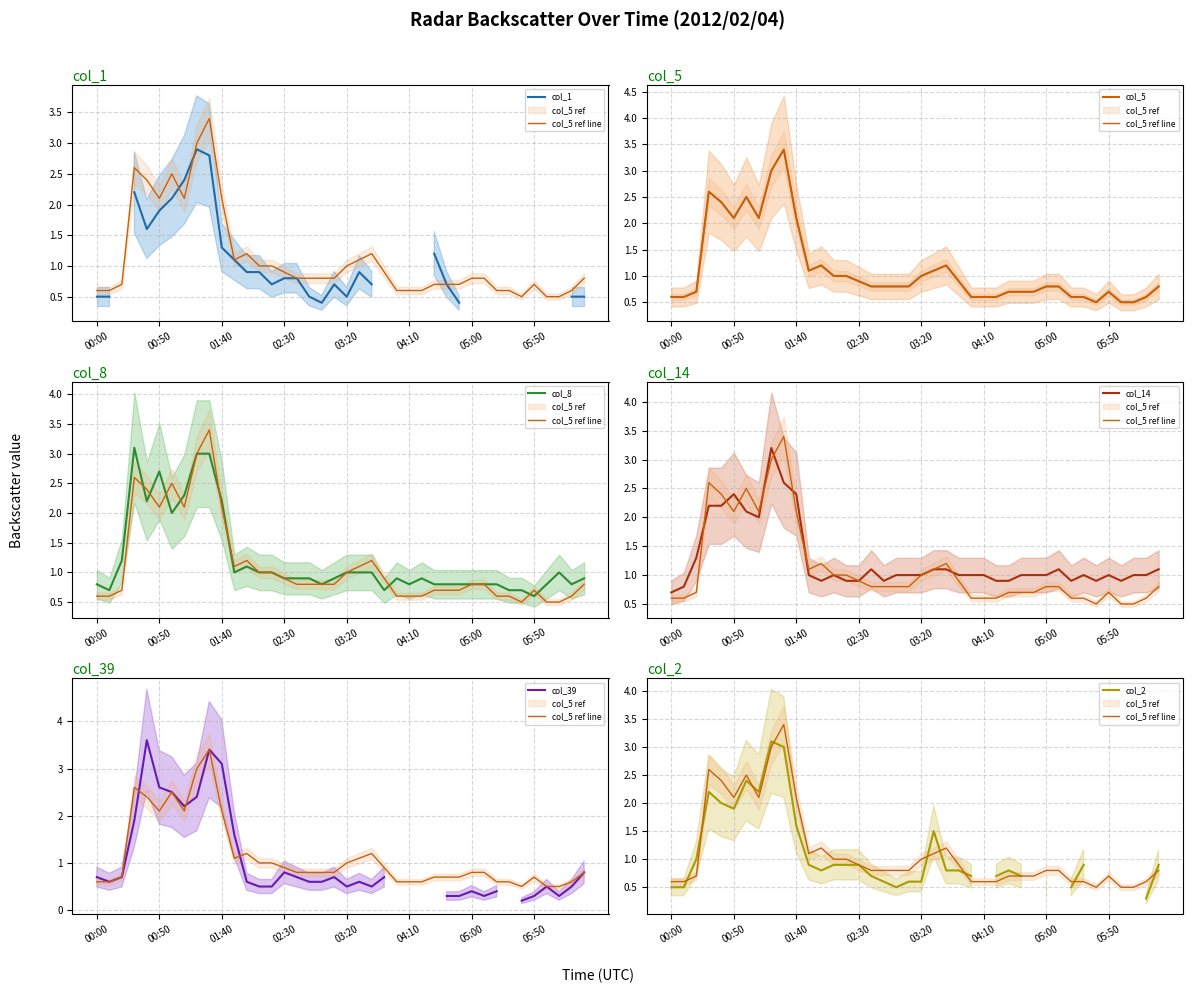

Is it true that col_5 equals 0.9 at 03:50?

True